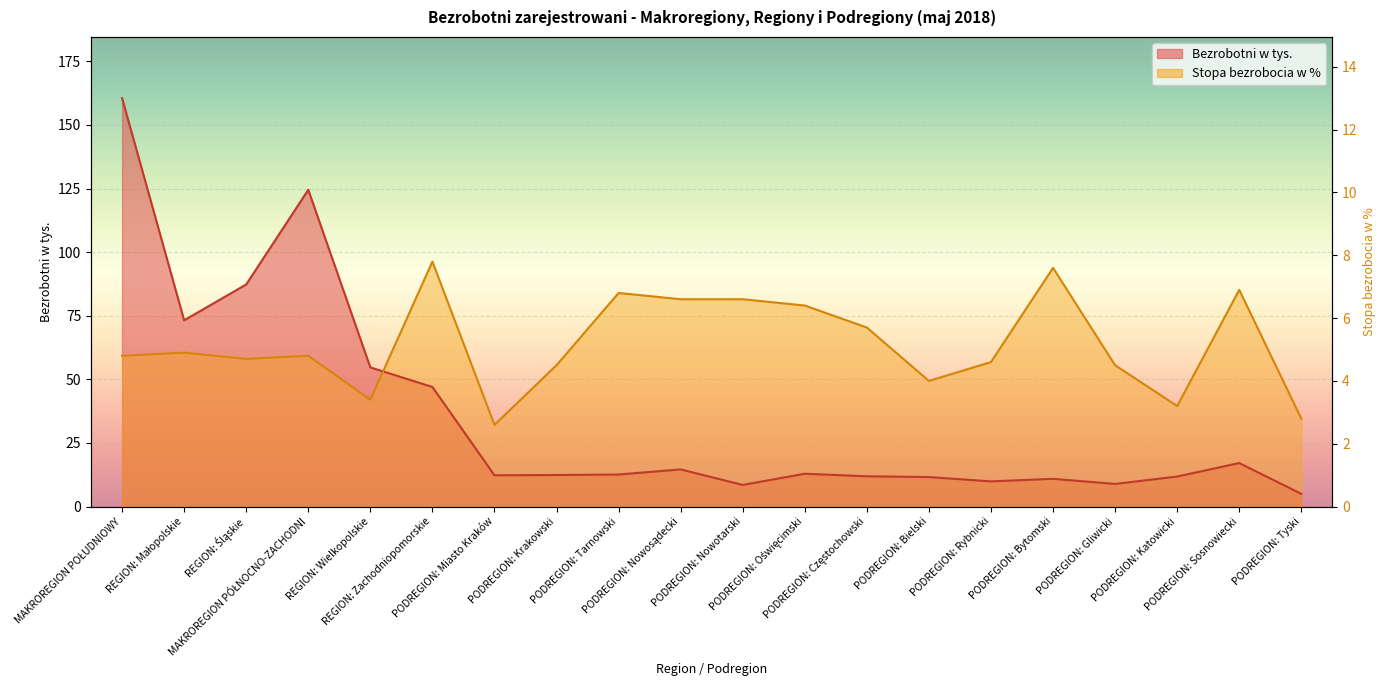

Where is the first local maximum for Bezrobotni w tys.?

MAKROREGION PÓŁNOCNO-ZACHODNI